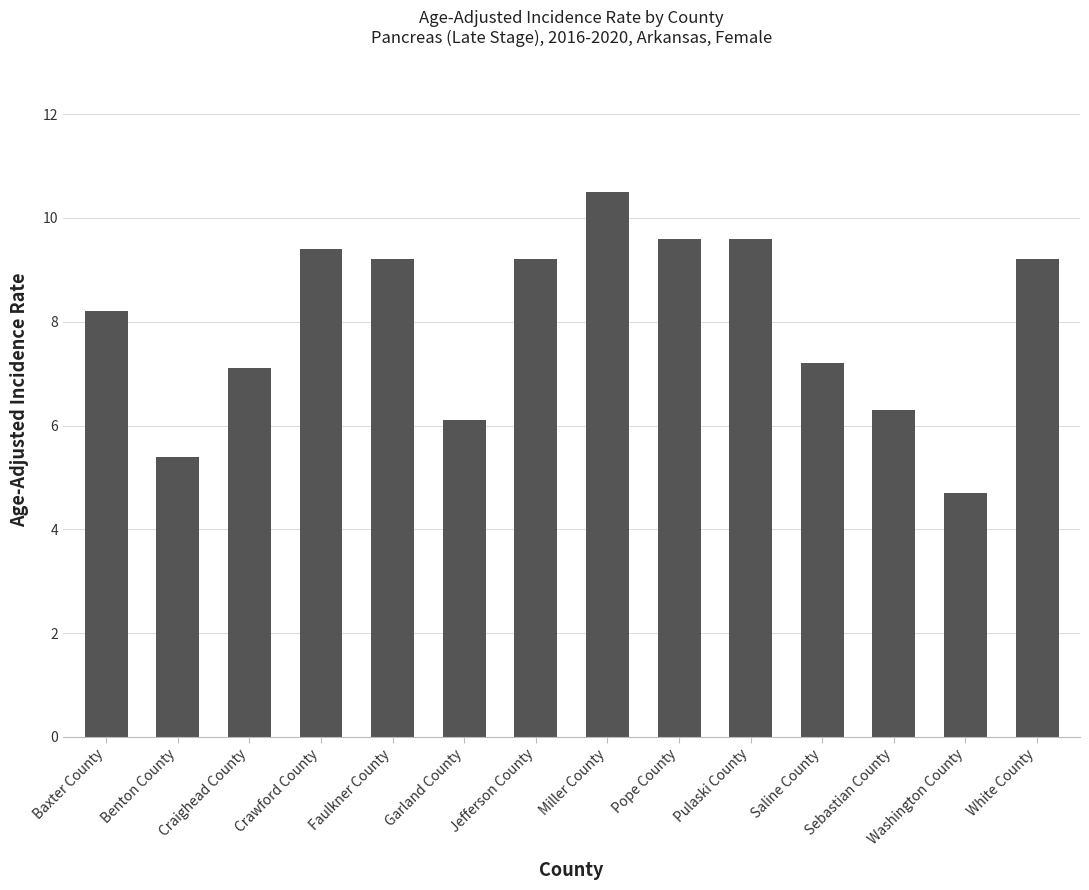

The chart shows a value of 4.7 at Washington County. True or false?

True